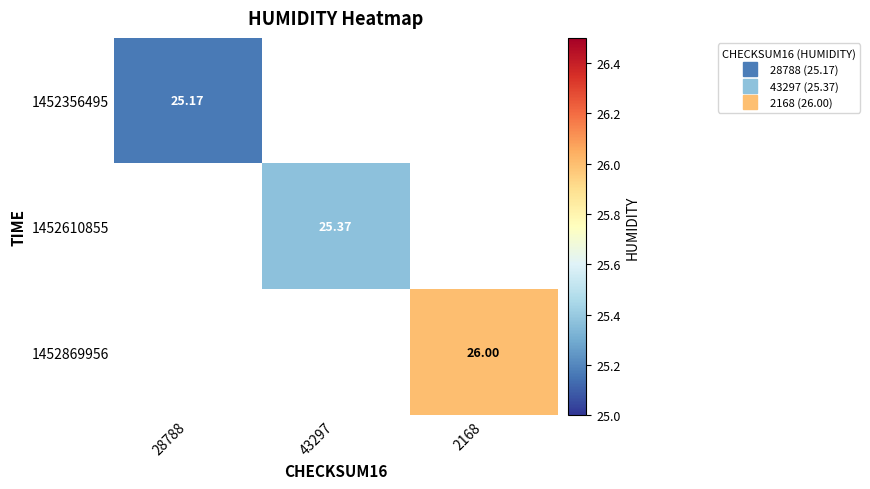

Is the value of 1452610855 at 2168 greater than the value of 1452356495 at 2168?

No